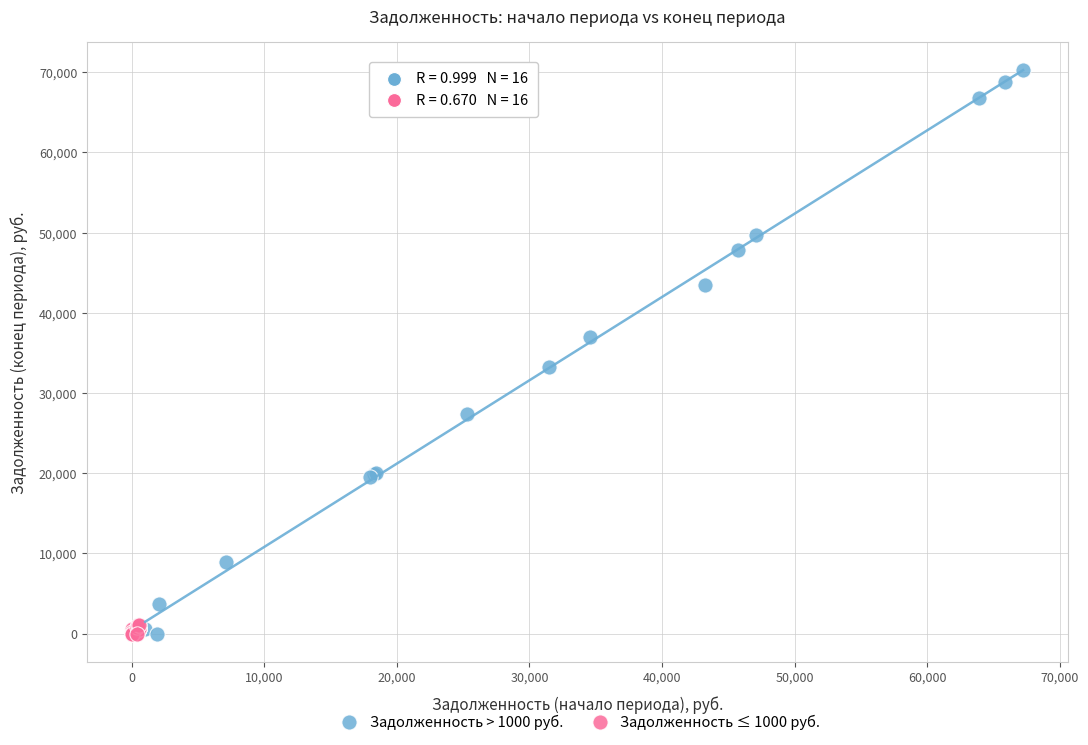

What are all the series names shown in the legend?

Задолженность > 1000 руб., Задолженность ≤ 1000 руб.